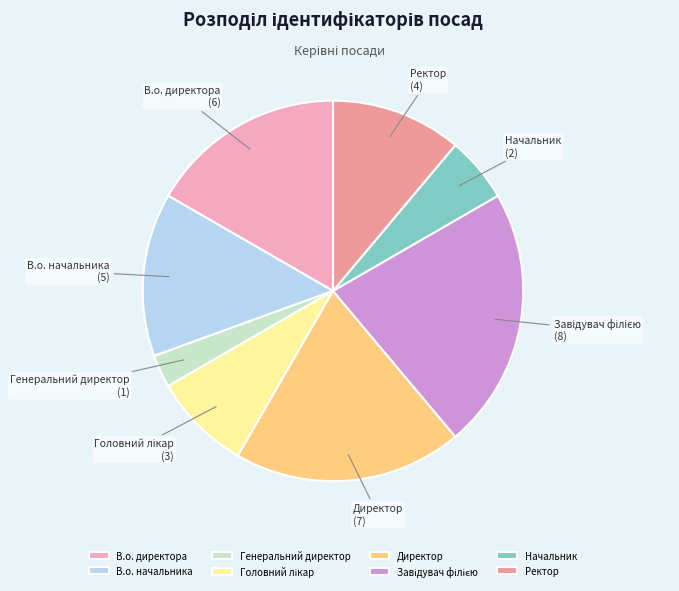

Which has a higher value, Генеральний директор or В.о. начальника?

В.о. начальника